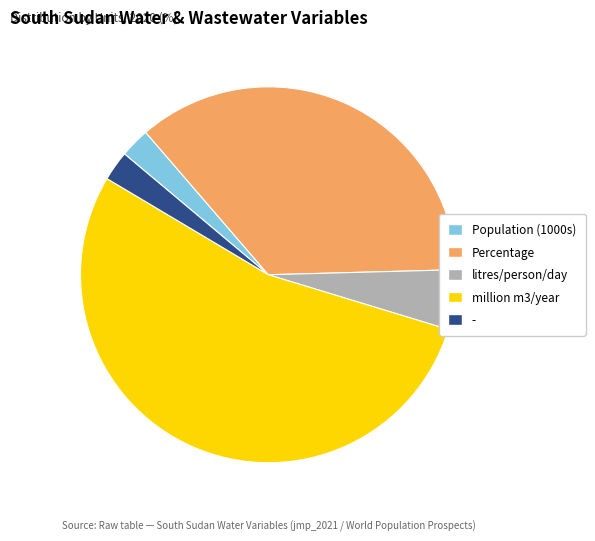

What is the largest slice in the pie chart?

million m3/year